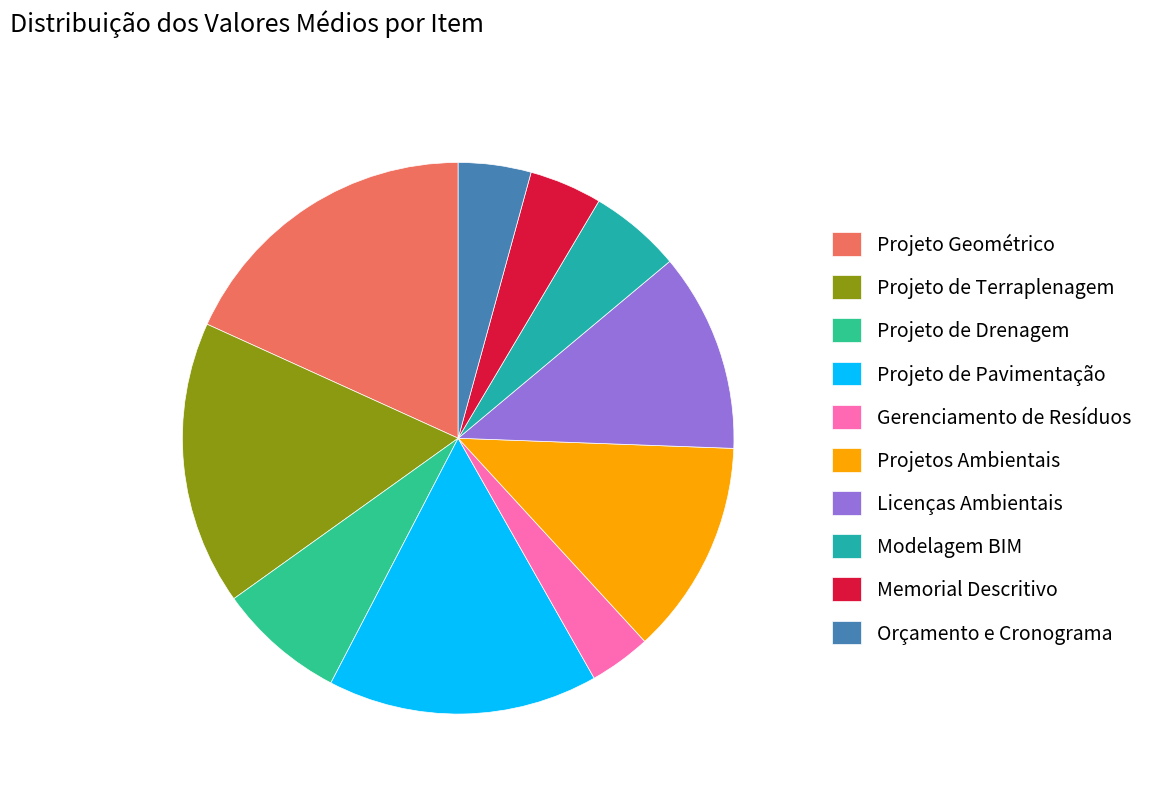

Rank the categories by value from highest to lowest.

Projeto Geométrico, Projeto de Terraplenagem, Projeto de Pavimentação, Projetos Ambientais, Licenças Ambientais, Projeto de Drenagem, Modelagem BIM, Memorial Descritivo, Orçamento e Cronograma, Gerenciamento de Resíduos